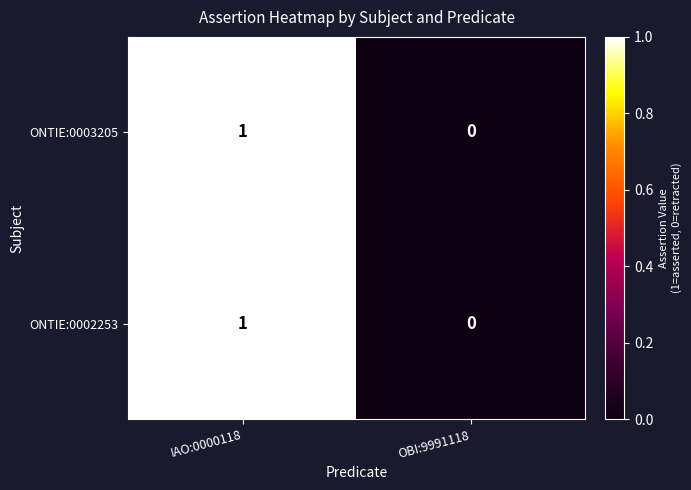

List the labels in order of ONTIE:0002253 value, smallest first.

OBI:9991118, IAO:0000118